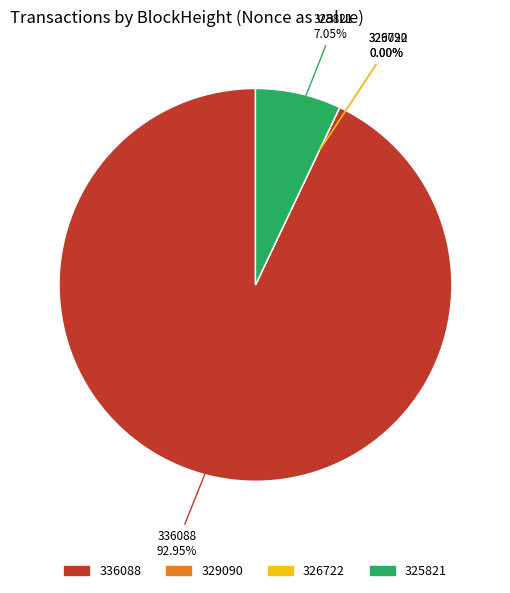

What is the largest slice in the pie chart?

336088